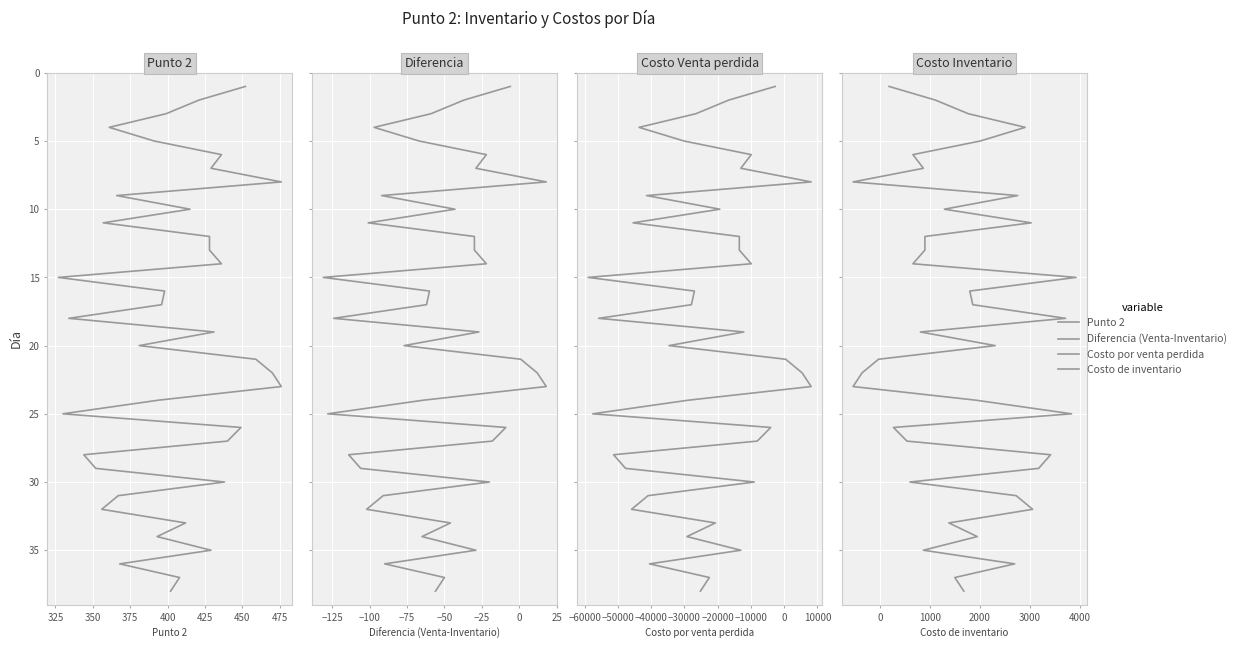

What is the label of the 5th point from the left?

400